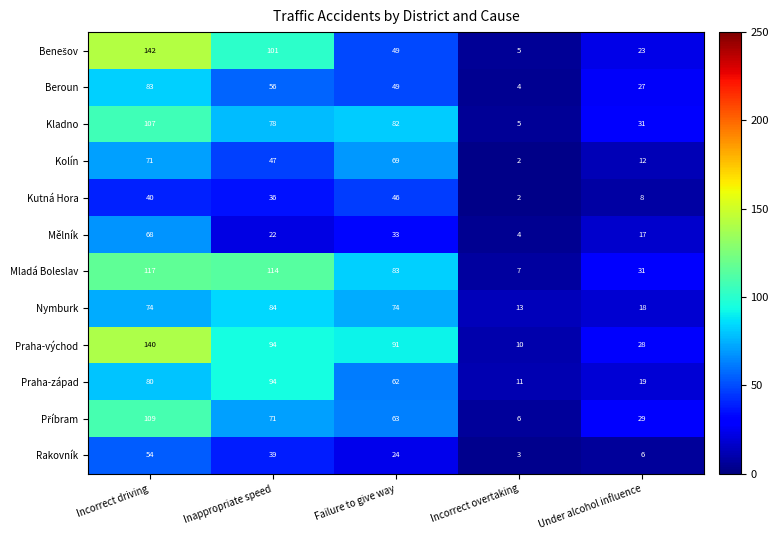

Which label corresponds to the smallest value in the chart?

Incorrect overtaking